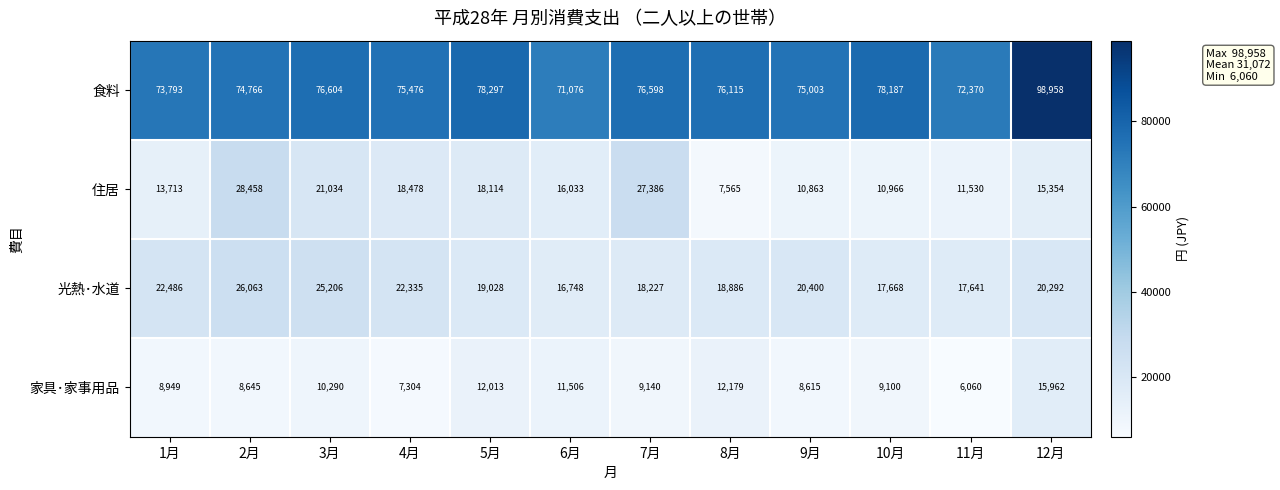

True or false: 家具･家事用品 has a value of 4692 at 1月.

False